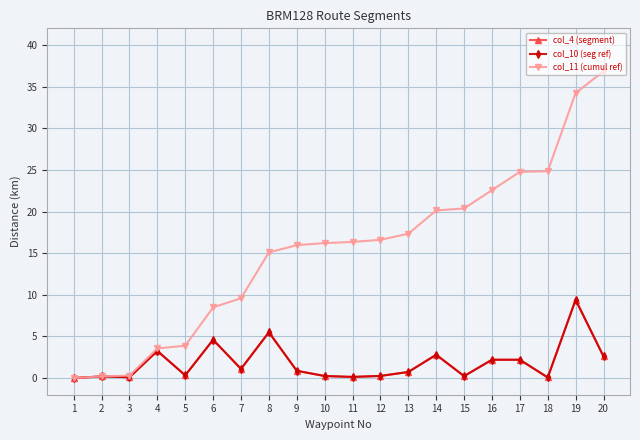

What is the value of the col_10 (seg ref) point at the 19th from the left?

9.4